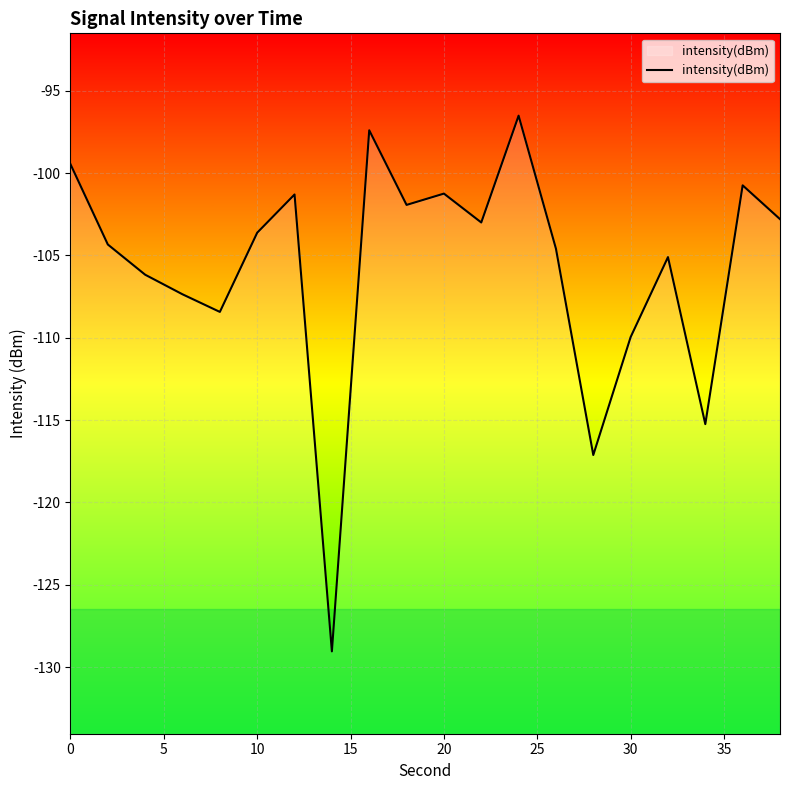

How many lines are shown in the chart?

1